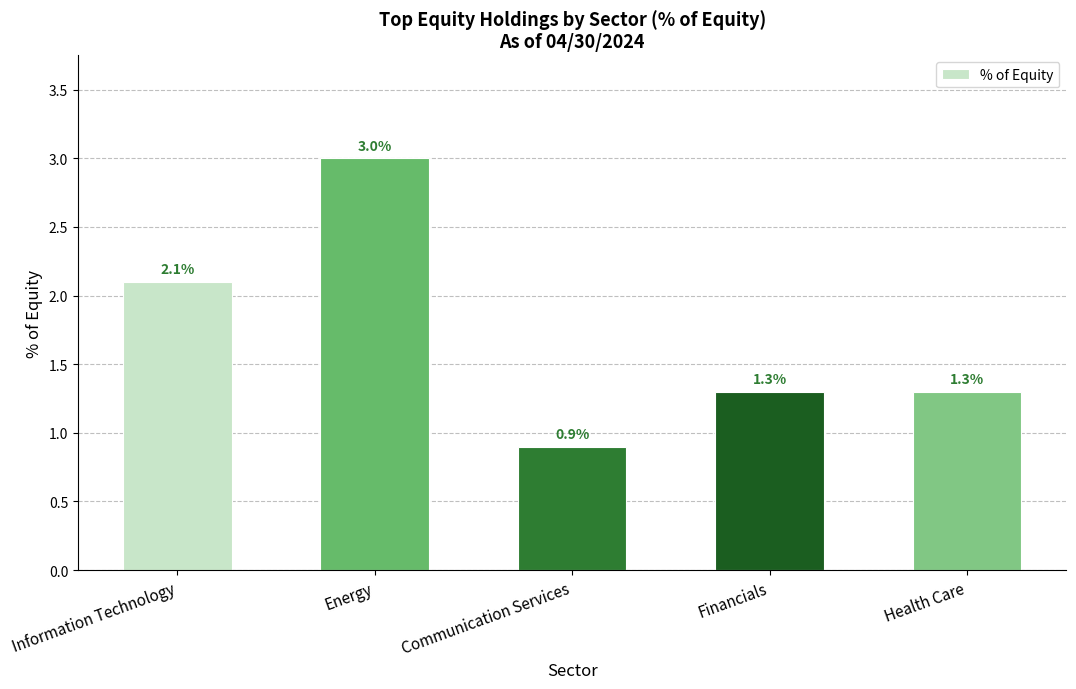

Does the chart contain any negative values?

No